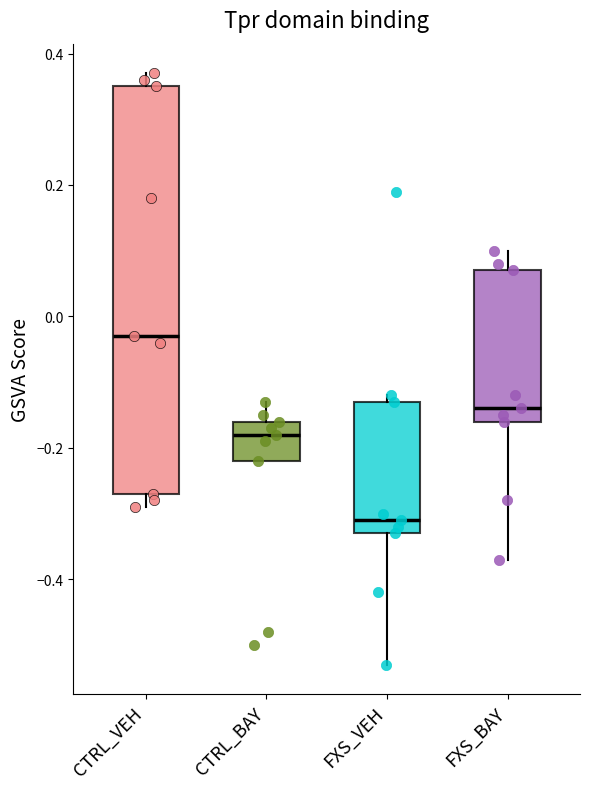

Reading left to right, transcribe this box plot: for each box, give where its median line is, the range the box spans, and where its two whiskers end, as read against the y-axis. The values are not printed on the chart, so give them approximately, as read against the axis.

CTRL_VEH: median -0.02, box -0.26 to 0.36, whiskers -0.28 to 0.38
CTRL_BAY: median -0.18, box -0.22 to -0.16, whiskers -0.22 to -0.12
FXS_VEH: median -0.30, box -0.32 to -0.12, whiskers -0.52 to -0.12 (just above the box's upper edge)
FXS_BAY: median -0.14, box -0.16 to 0.08, whiskers -0.36 to 0.10